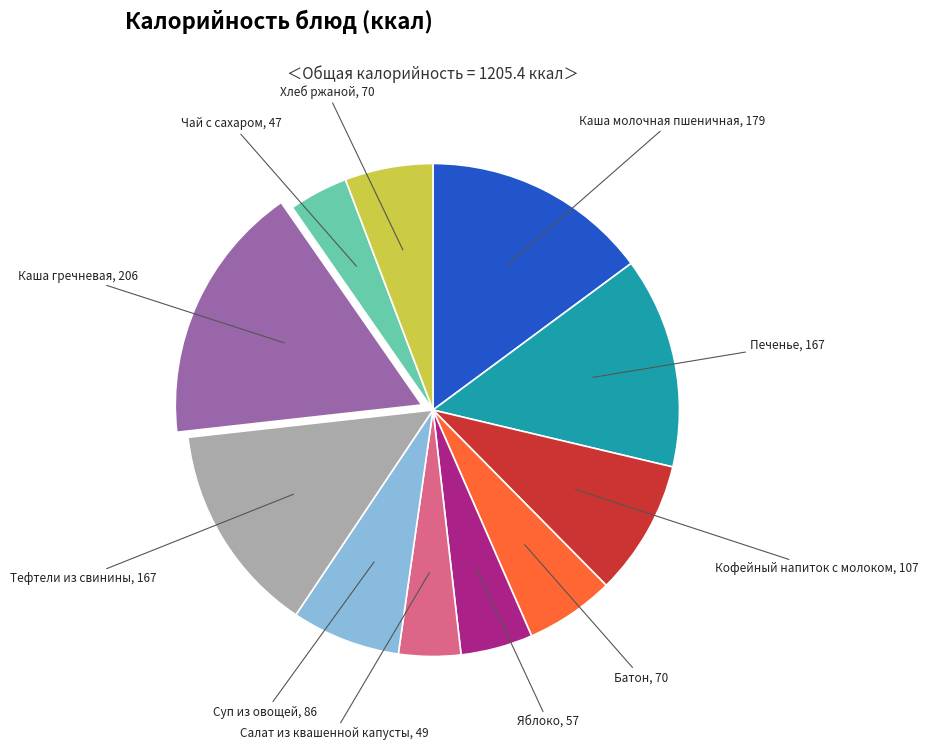

Is there a majority slice in this chart?

No